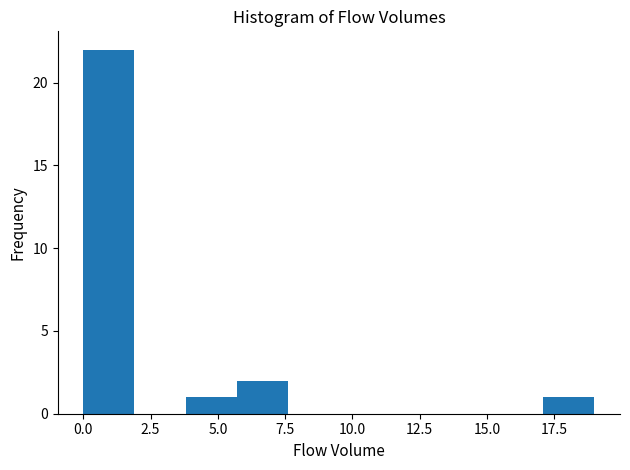

Read against the x-axis, roughly where is the centre of the tallest bar?

1.0